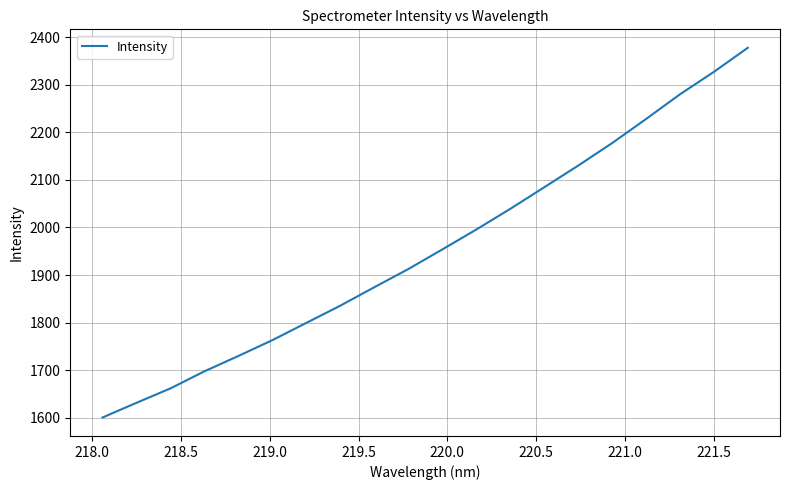

What is the maximum value shown in the chart?

2377.6